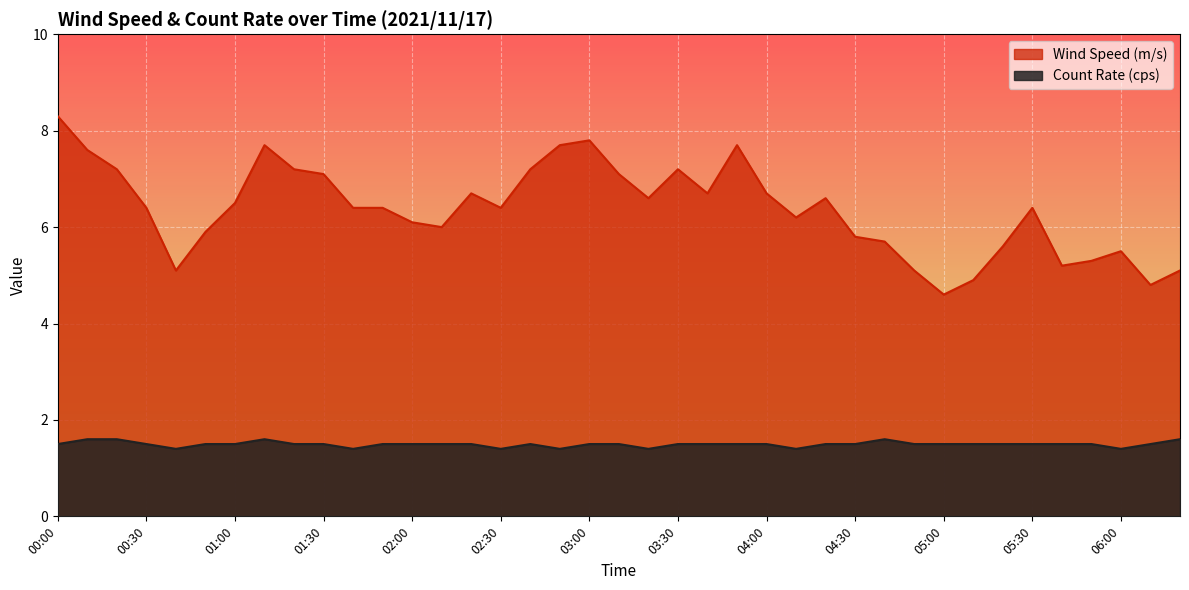

True or false: Wind Speed (m/s) and Count Rate (cps) cross at least once.

False